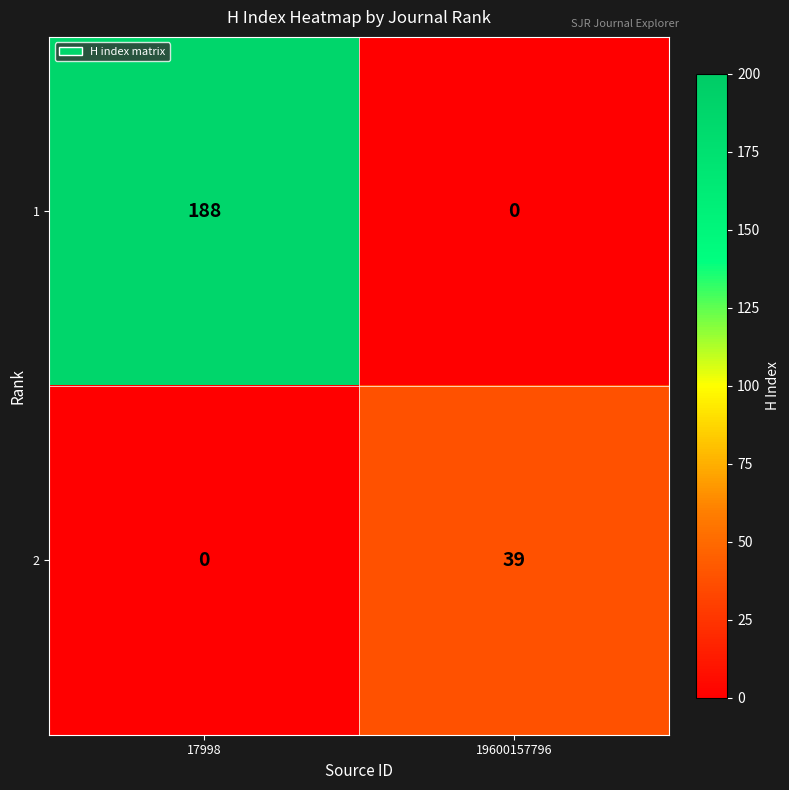

Rank the series by their average value, from highest to lowest.

1, 2